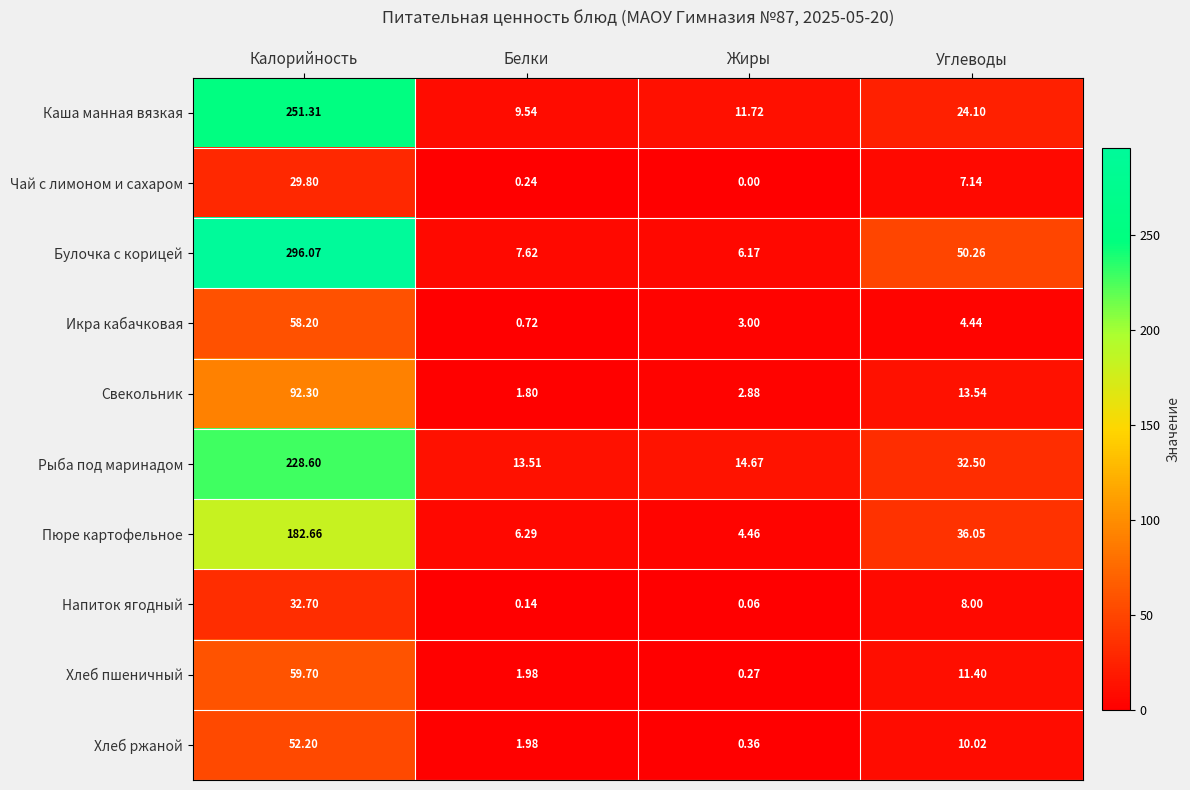

How many data points in Чай с лимоном и сахаром are above 7?

2